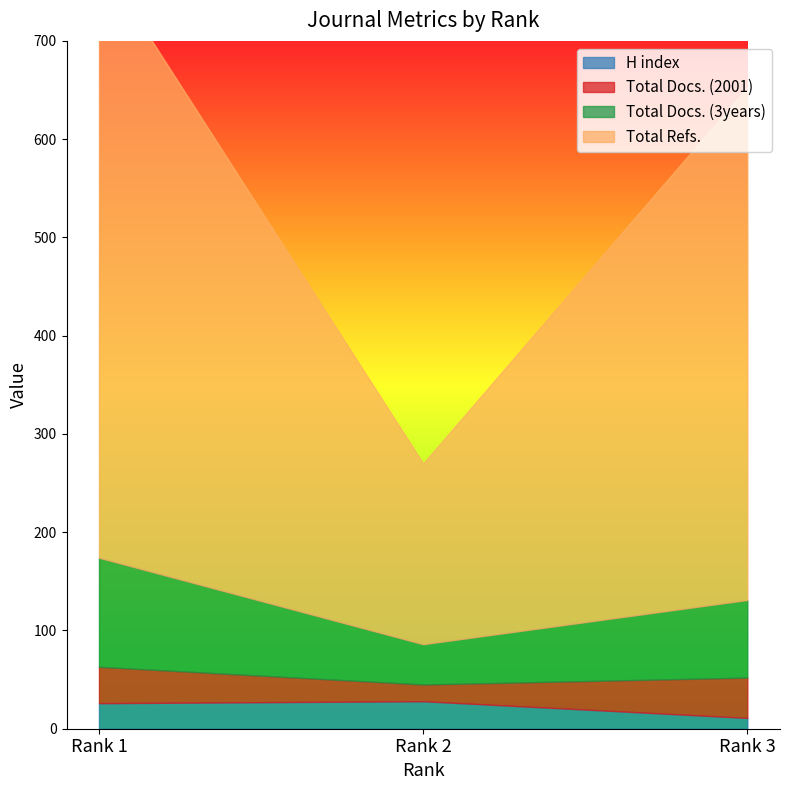

Which category has the lowest value in the Total Docs. (2001) series?

Rank 2